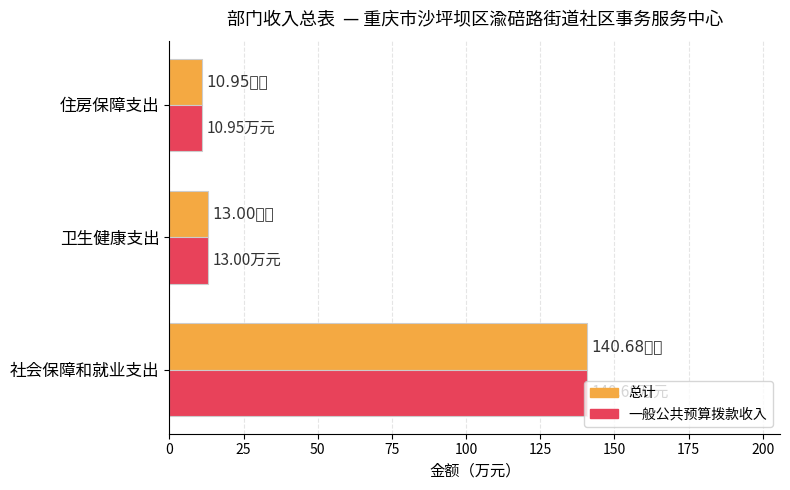

At which label does 一般公共预算拨款收入 reach its peak?

社会保障和就业支出